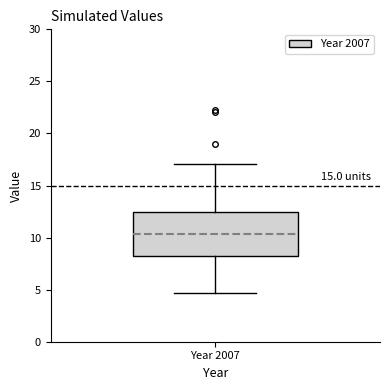

Transcribe this box plot: give where the median line is, the range the box spans, and where the two whiskers end, as read against the y-axis. The values are not printed on the chart, so give them approximately, as read against the axis.

median 10.5, box 8.5 to 12.5, whiskers 4.5 to 17.0